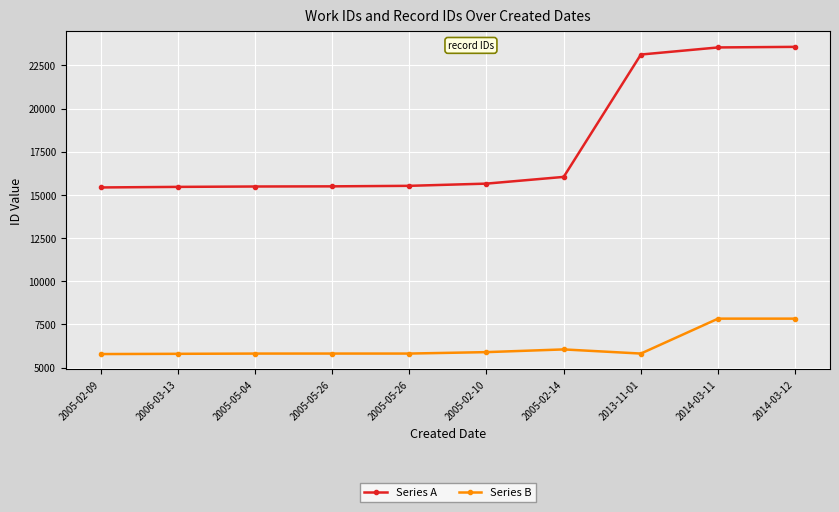

What are all the series names shown in the legend?

Series A, Series B